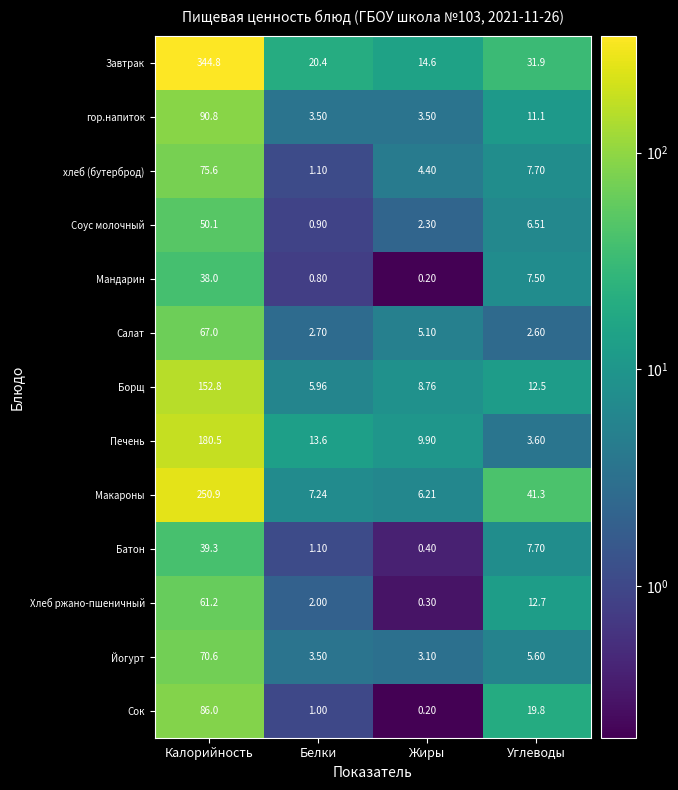

Which category has the highest value in the Макароны series?

Калорийность